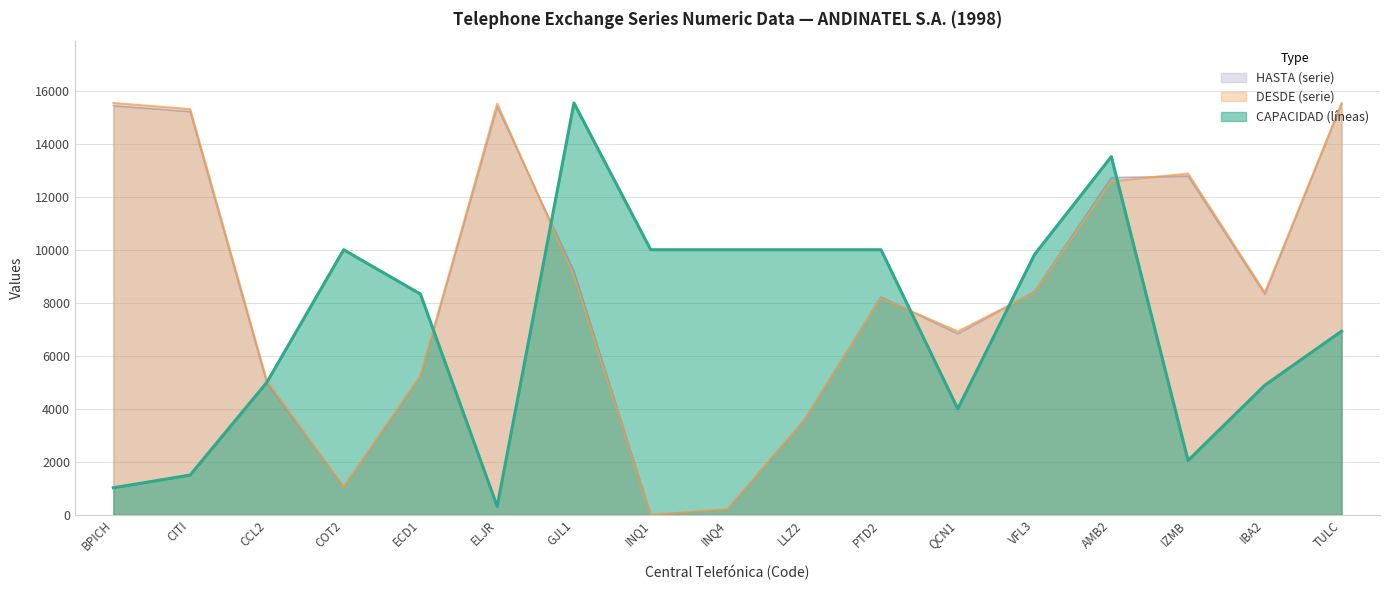

The HASTA (serie) series shows 3925.5 at ELJR. True or false?

False